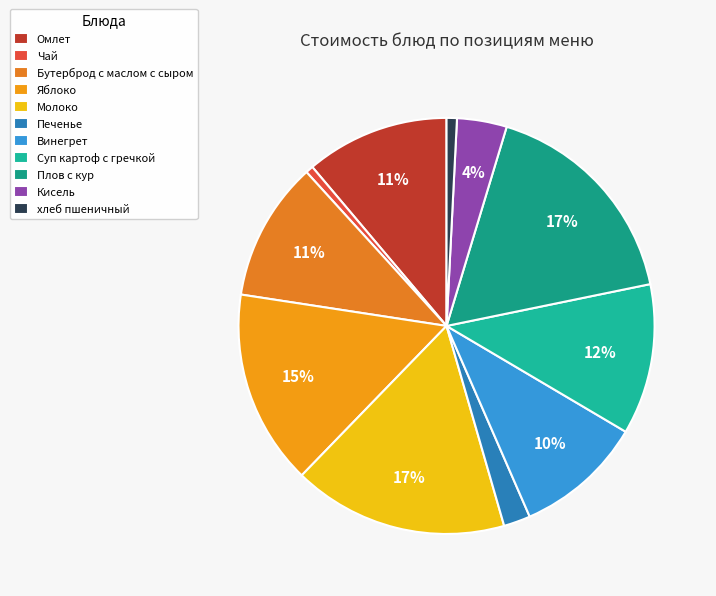

To the nearest percent, what percentage of the pie is Винегрет?

10%